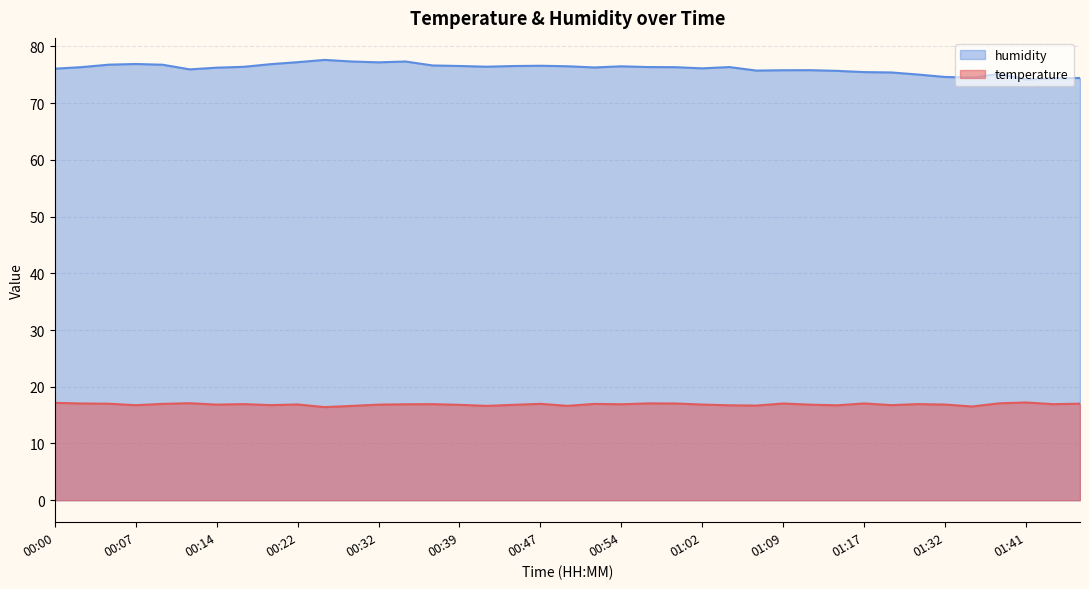

What is the sum of all humidity values?

2968.5